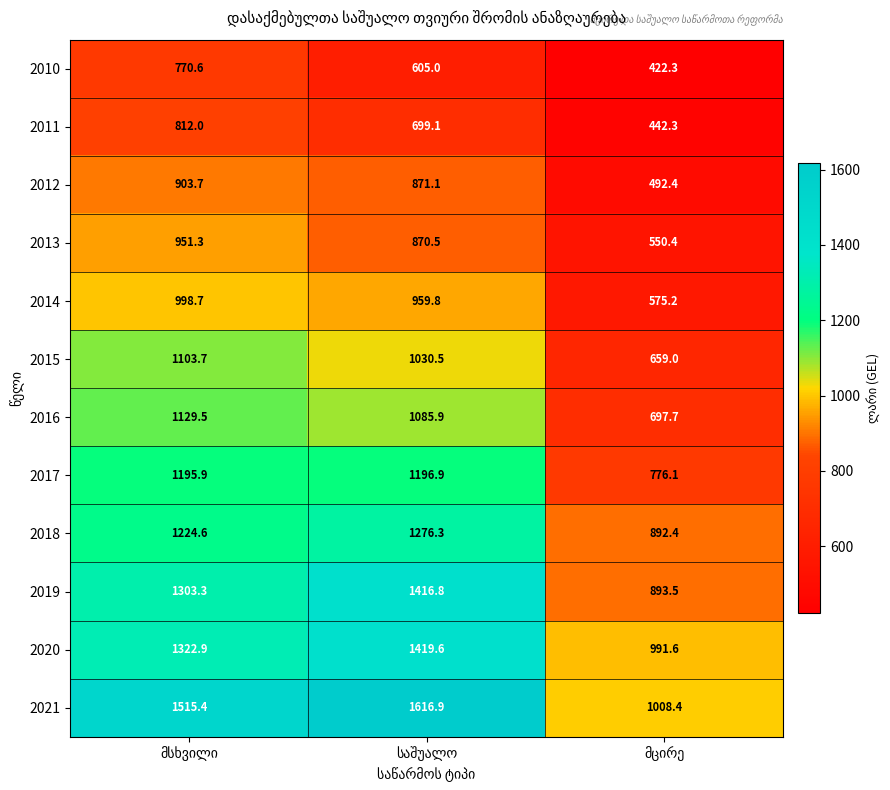

What is the greatest value displayed?

1616.9